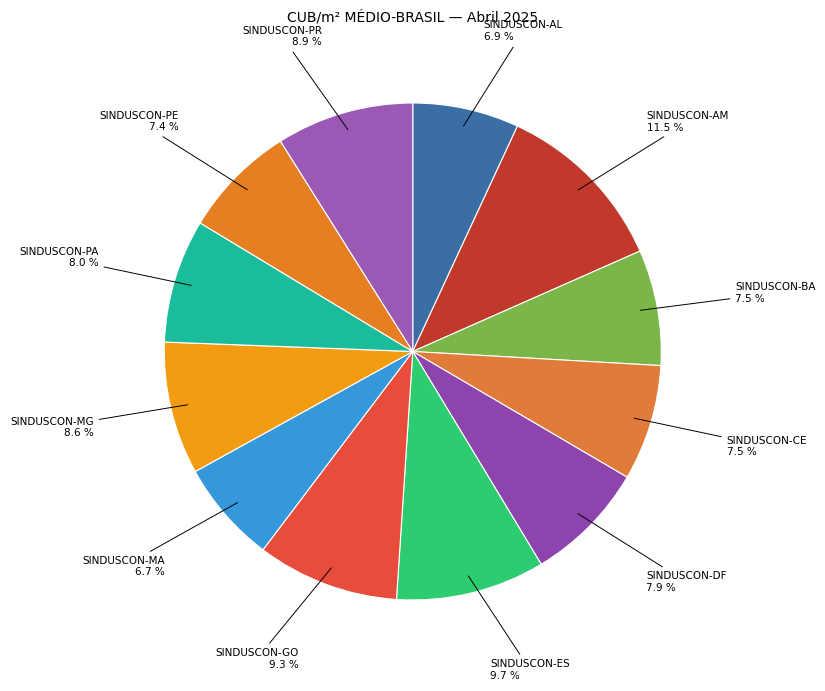

The SINDUSCON-PA slice represents 19% of the pie. True or false?

False